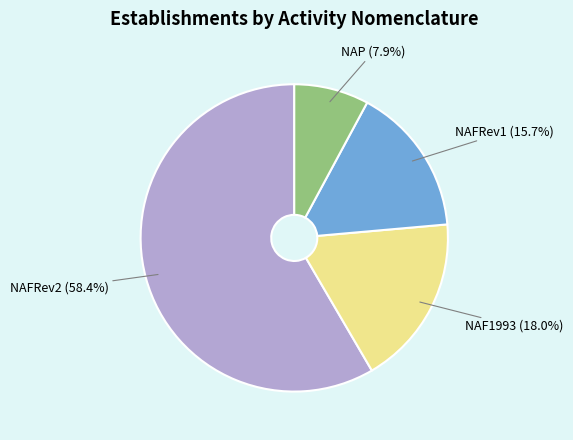

To the nearest percent, what portion does NAFRev1 represent?

16%